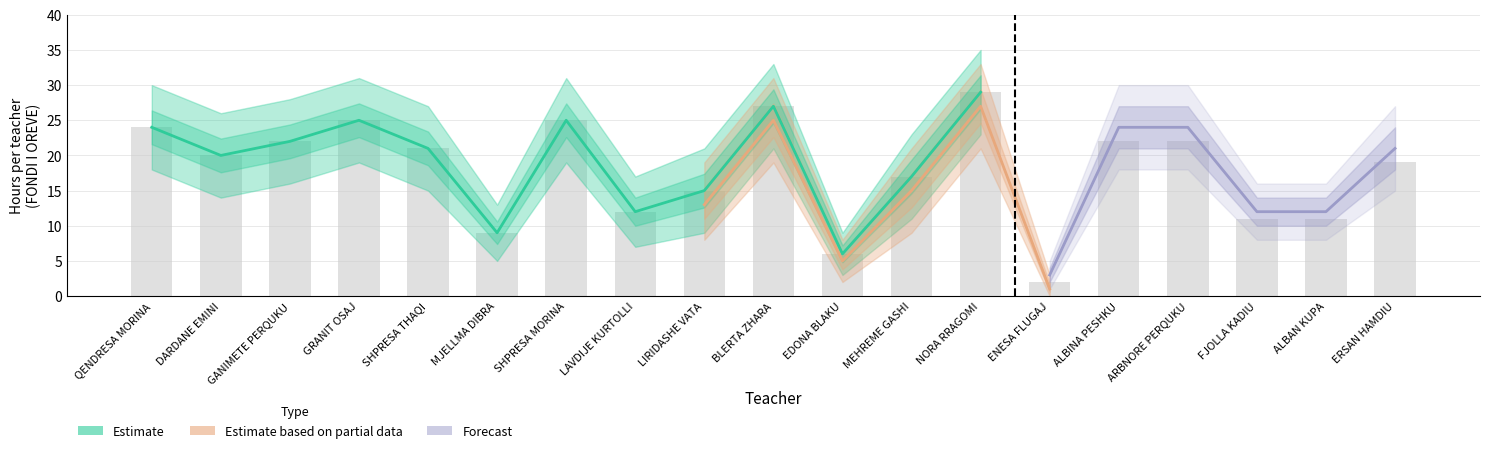

How many categories are shown in the chart?

19